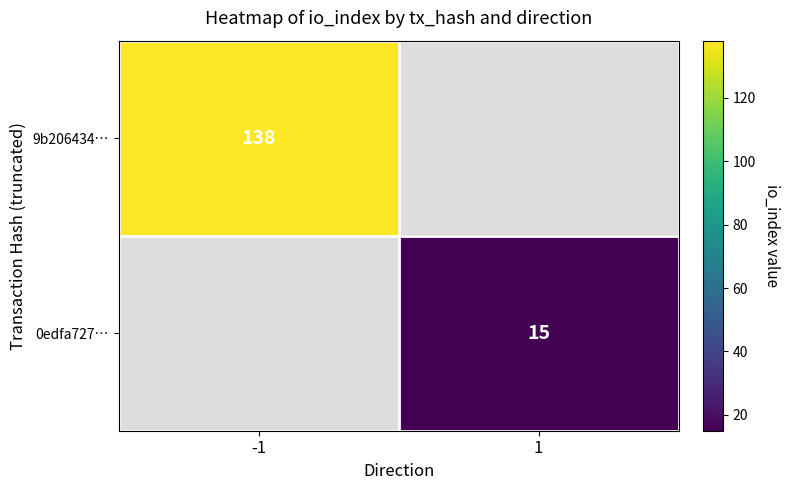

True or false: 0edfa727… has a value of 22.4 at 1.

False